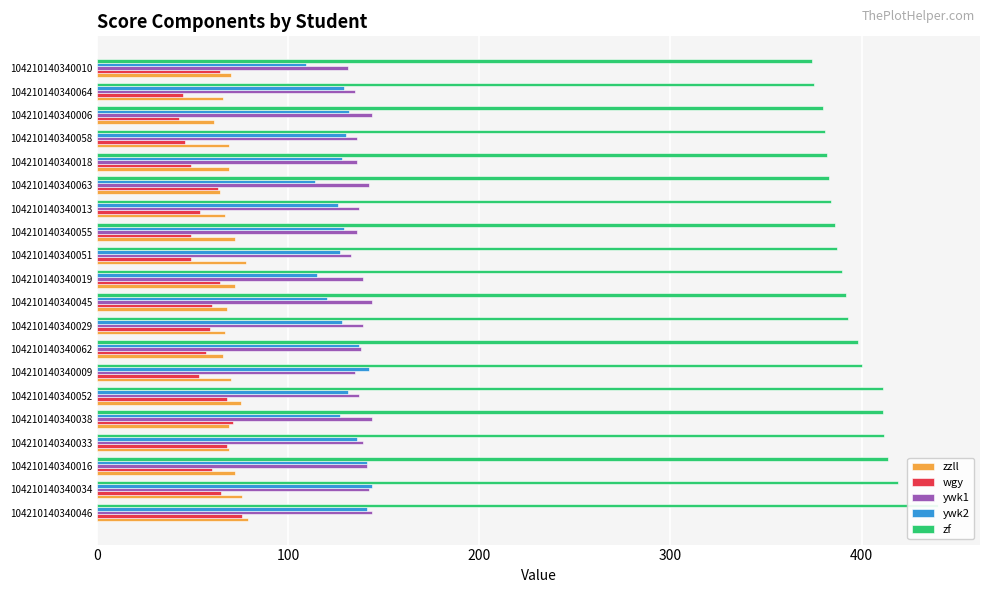

Which series has the largest total across all categories?

zf